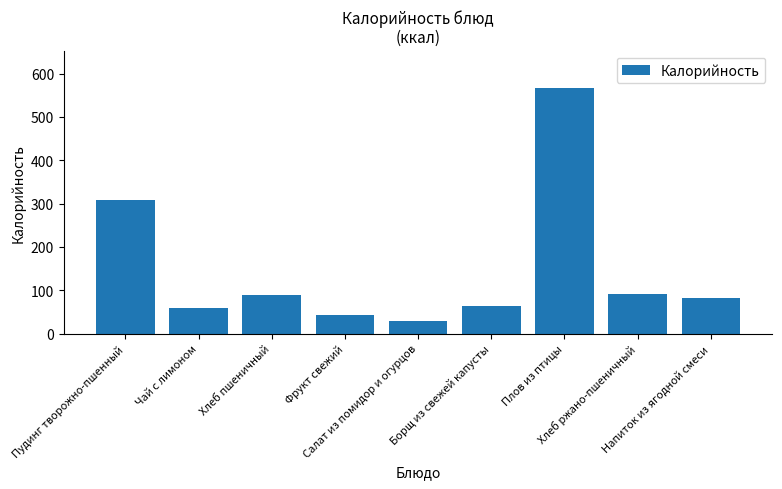

True or false: the data shows 42.7 at Фрукт свежий.

True